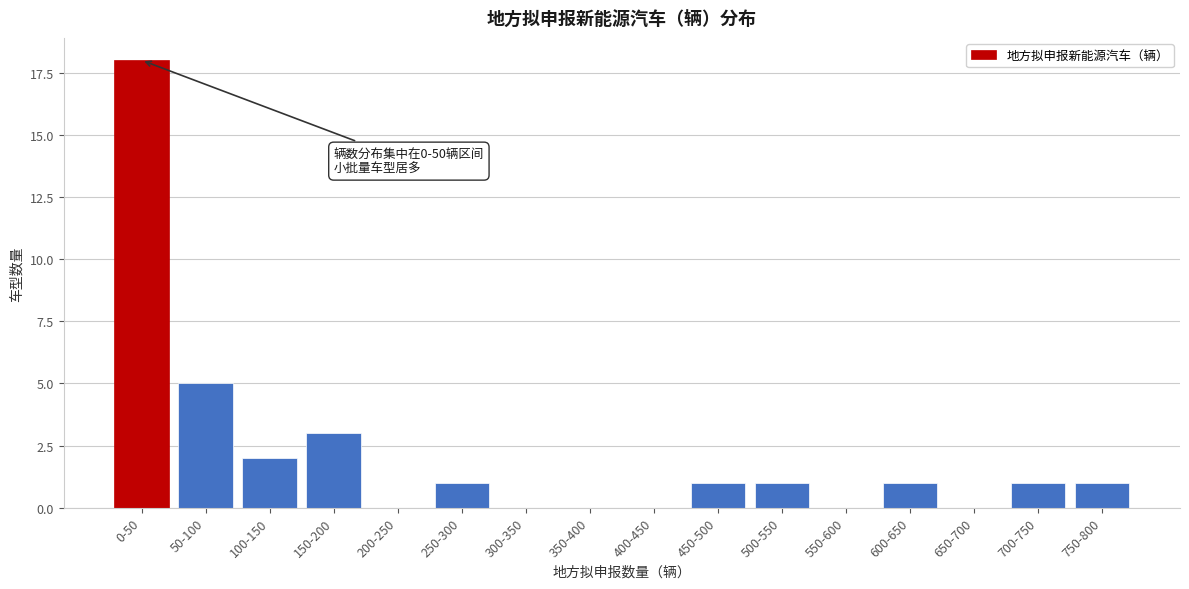

Reading left to right, transcribe all the data shown in this chart.

0-50=18	50-100=5	100-150=2	150-200=3	200-250=0	250-300=1	300-350=0	350-400=0	400-450=0	450-500=1	500-550=1	550-600=0	600-650=1	650-700=0	700-750=1	750-800=1